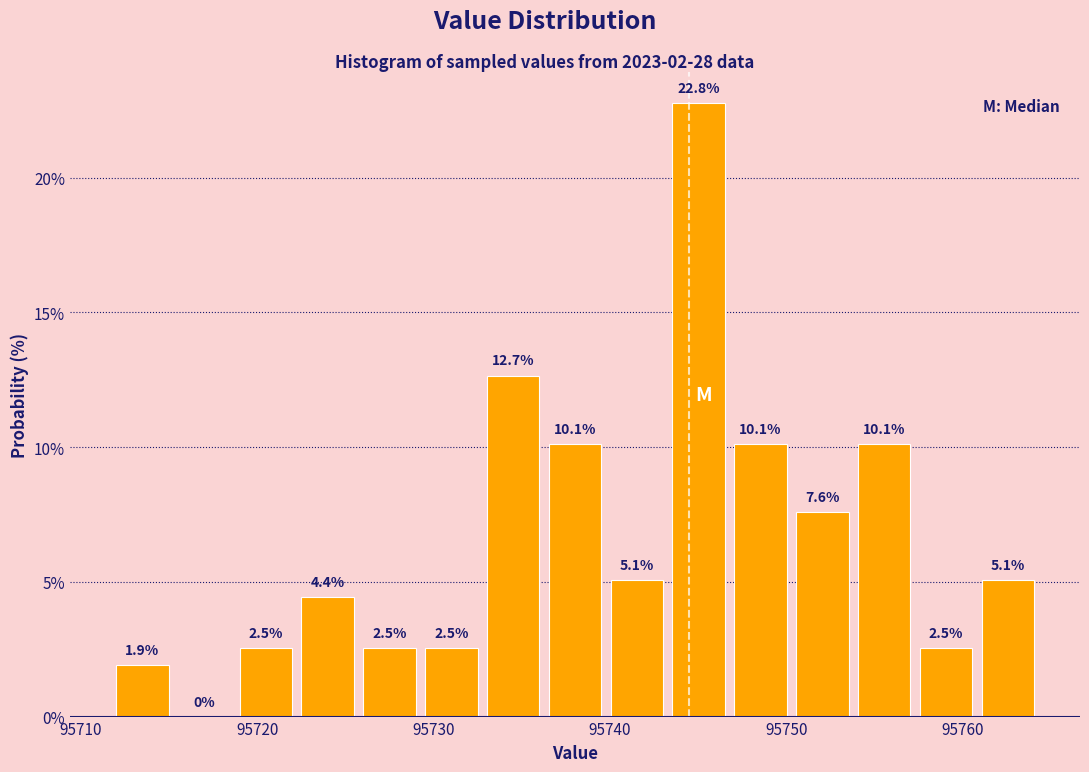

Read against the x-axis, roughly where is the centre of the tallest bar?

95745